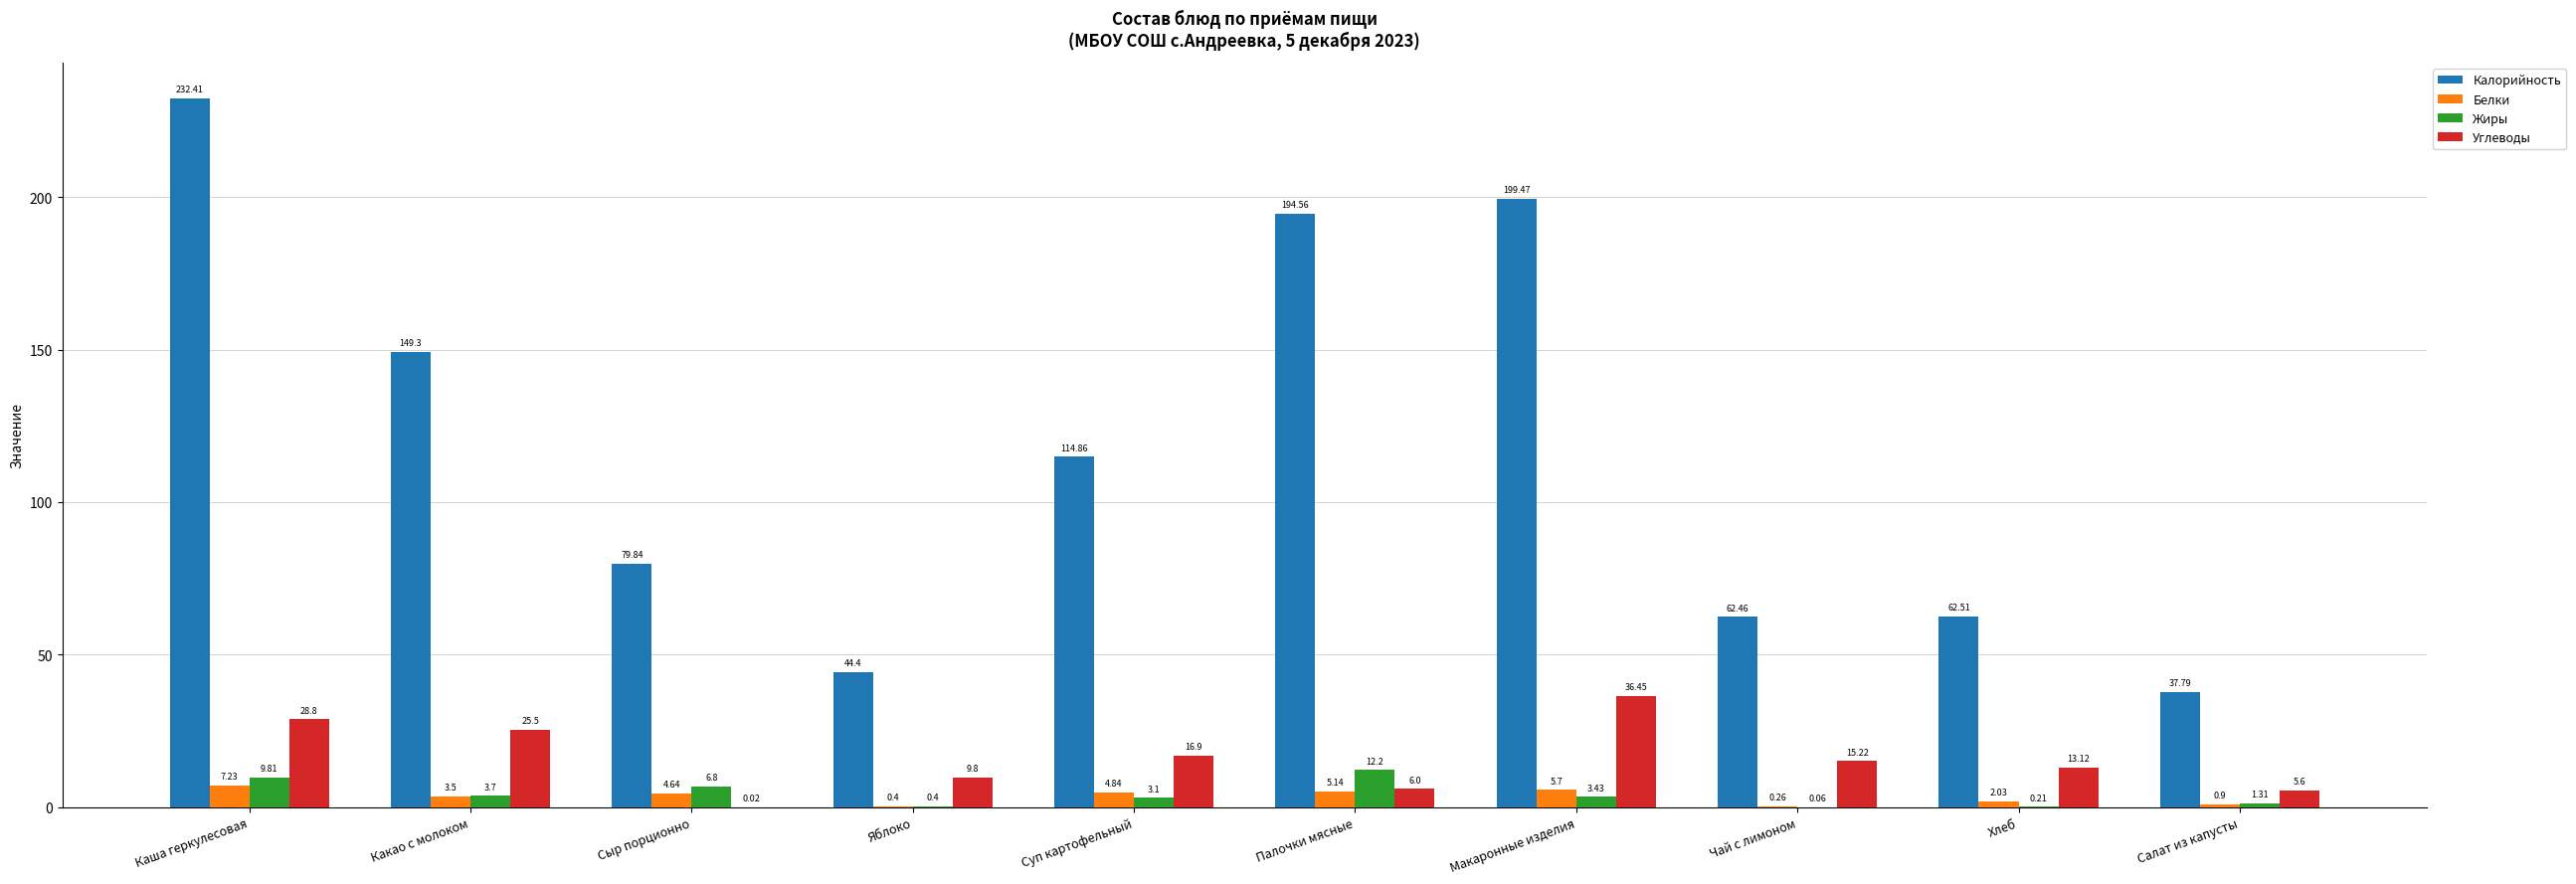

What are all the series names shown in the legend?

Калорийность, Белки, Жиры, Углеводы